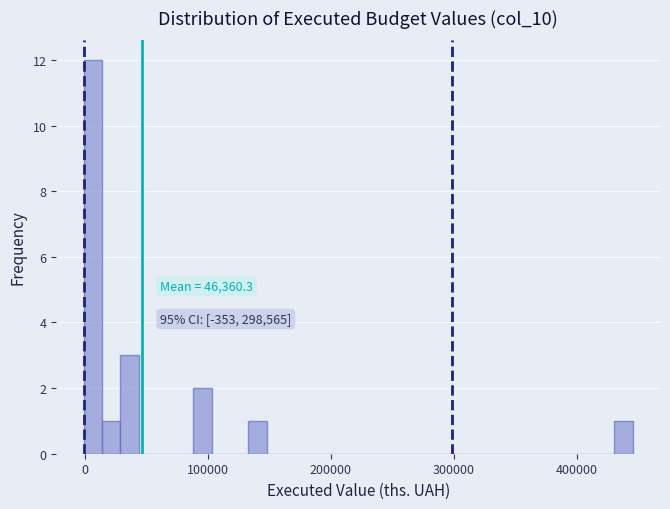

Read against the x-axis, roughly where is the centre of the tallest bar?

10000